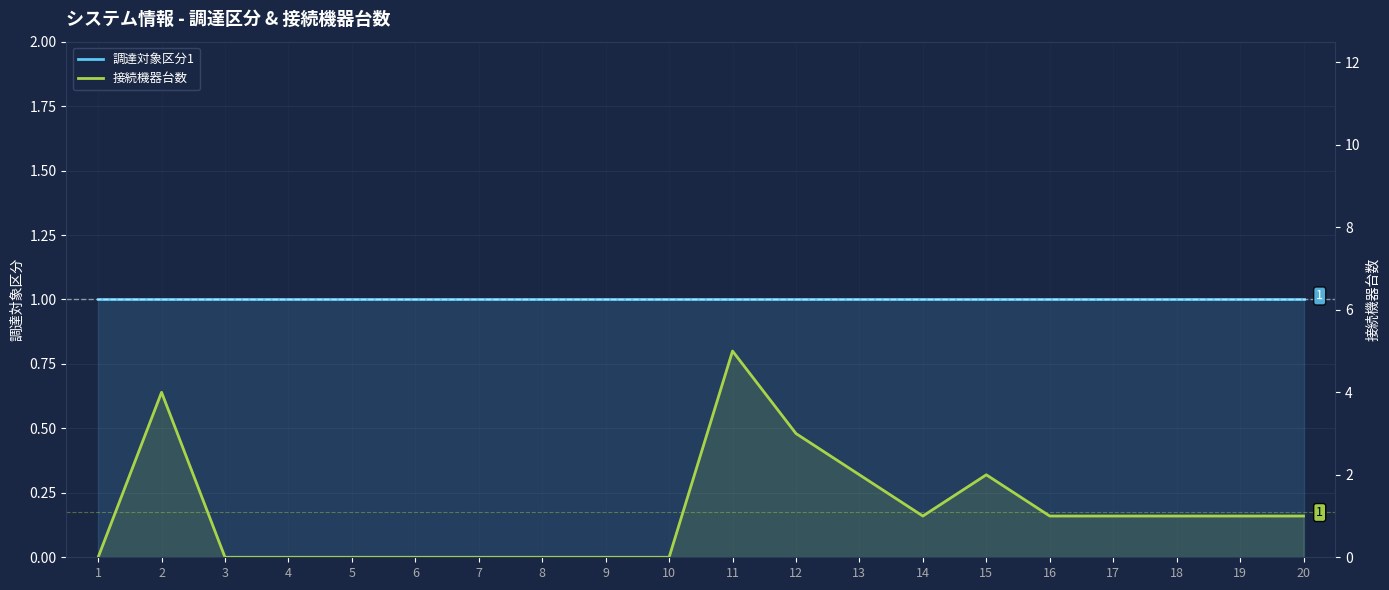

Which has a higher value, 14 or 16?

14